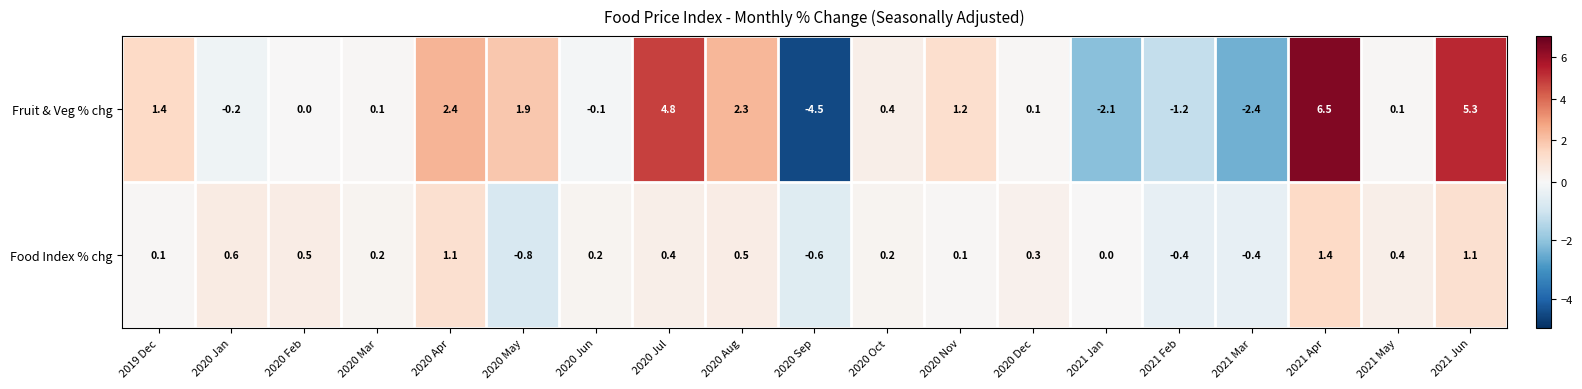

Which series changed the most between 2020 Dec and 2021 Jan?

Fruit & Veg % chg